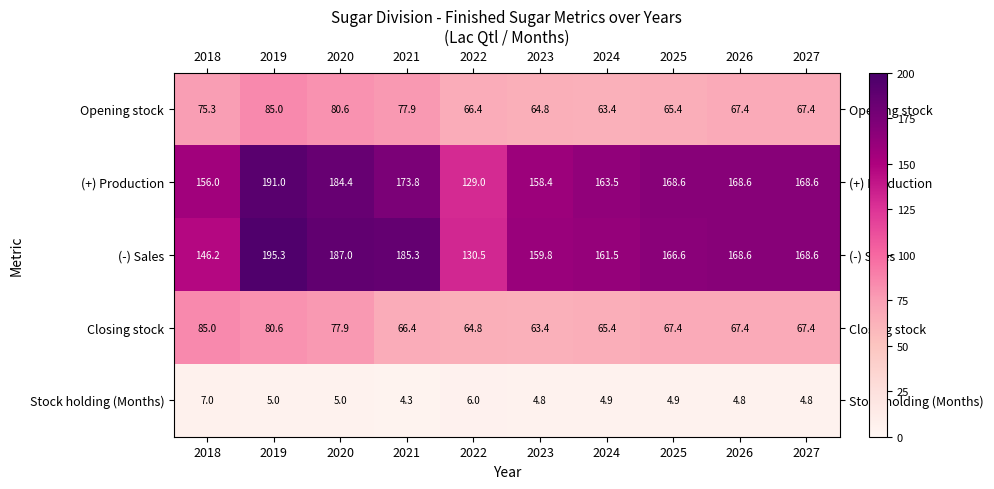

Which category has the lowest value across all series?

2021